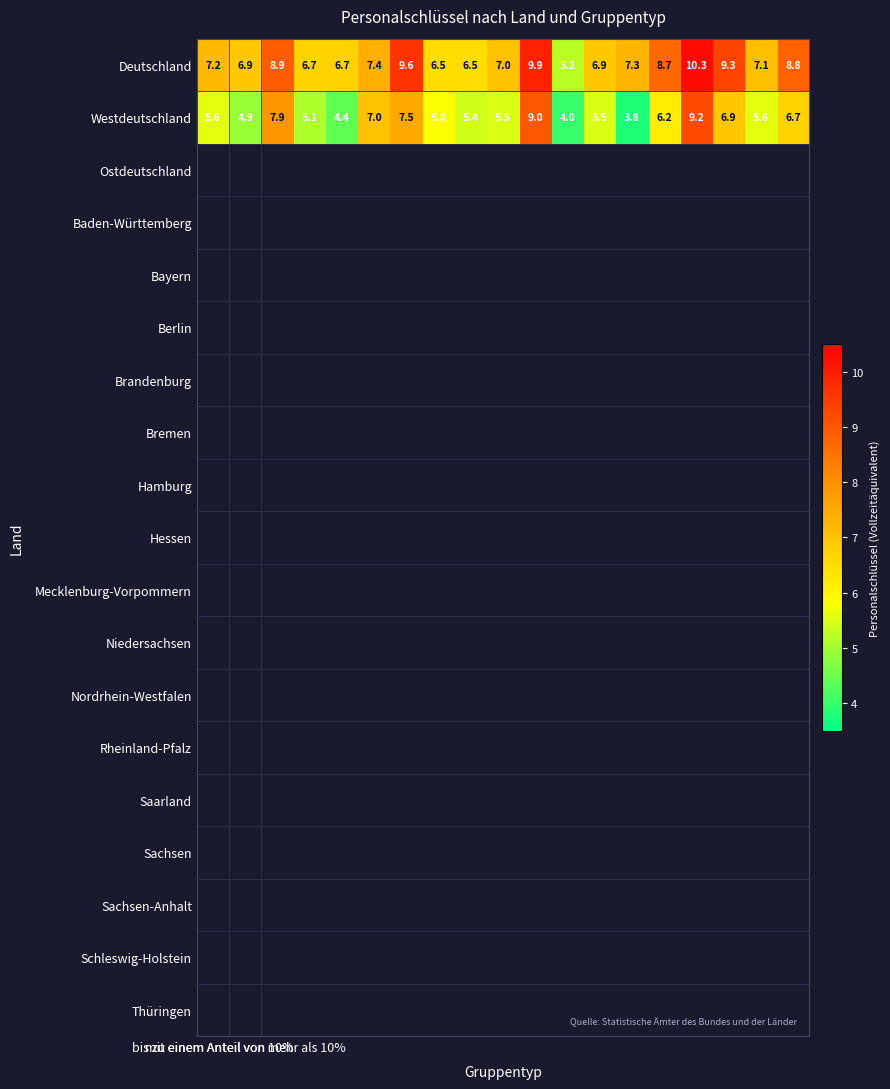

How many series are shown in this chart?

2